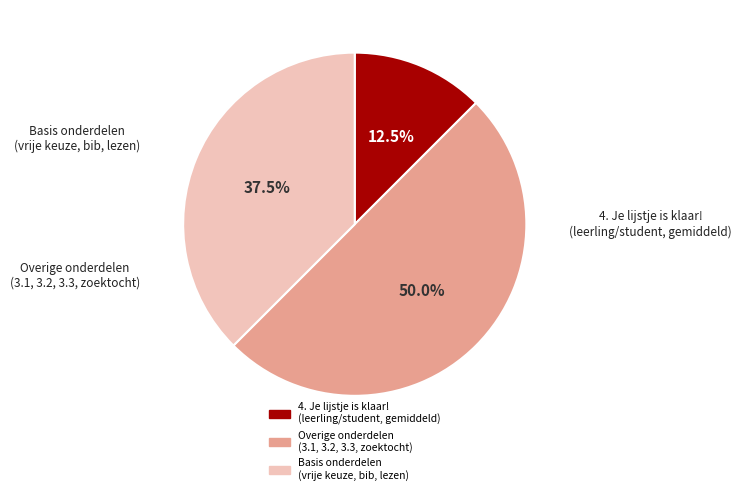

How many segments does this pie chart have?

3